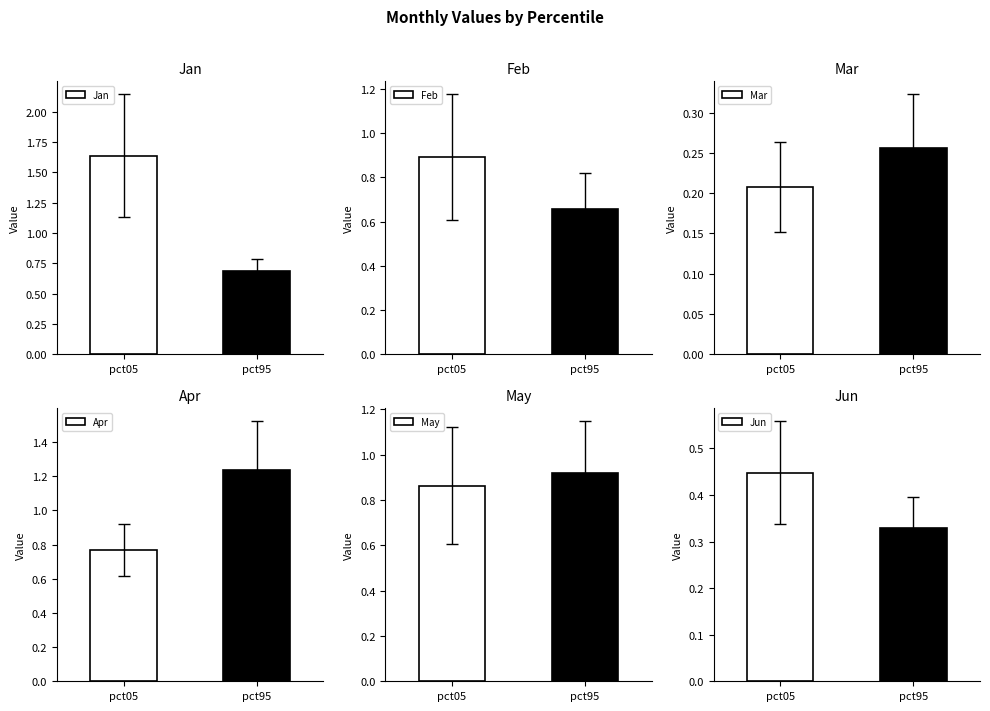

Which has a higher value, pct05 or pct95?

pct05